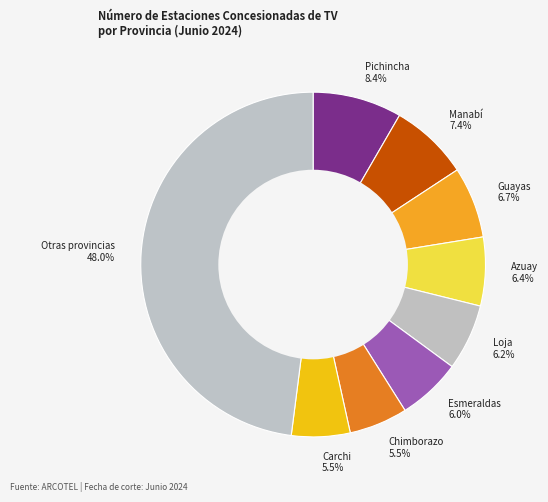

Which slice is the largest?

Otras provincias